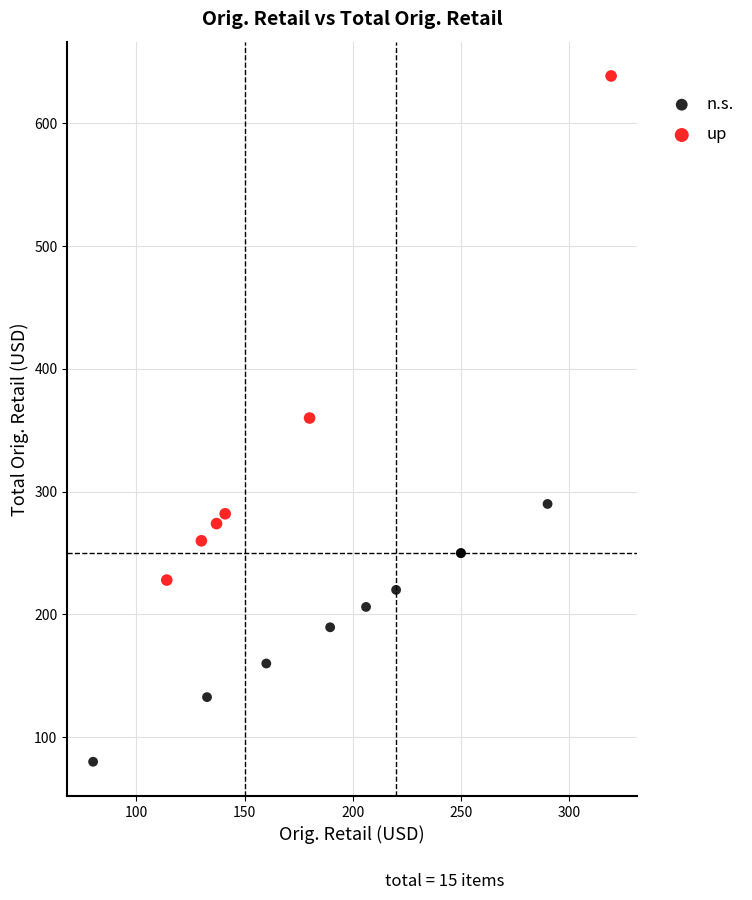

What are all the series names shown in the legend?

n.s., up